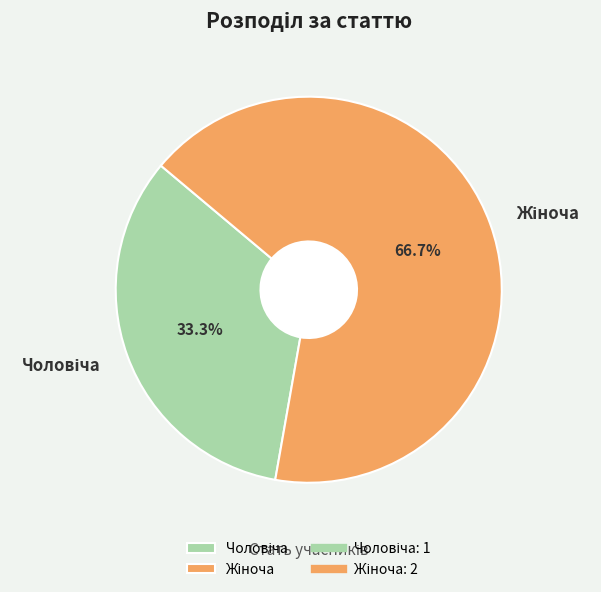

Count the number of slices in the pie.

2